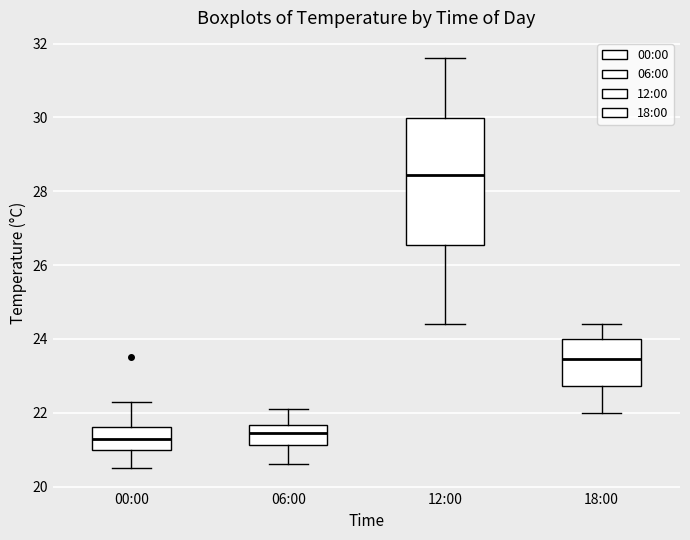

Reading left to right, transcribe this box plot: for each box, give where its median line is, the range the box spans, and where its two whiskers end, as read against the y-axis. The values are not printed on the chart, so give them approximately, as read against the axis.

00:00: median 21.4, box 21.0 to 21.6, whiskers 20.6 to 22.4
06:00: median 21.4, box 21.2 to 21.6, whiskers 20.6 to 22.2
12:00: median 28.4, box 26.6 to 30.0, whiskers 24.4 to 31.6
18:00: median 23.4, box 22.8 to 24.0, whiskers 22.0 to 24.4